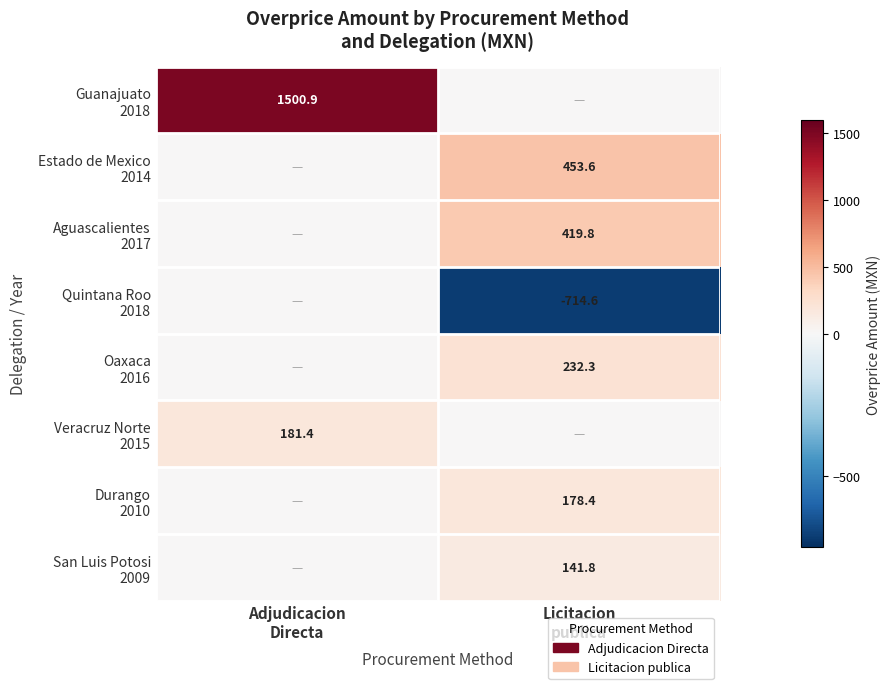

Is it true that Durango 2010 equals 65.2 at Licitacion publica?

False